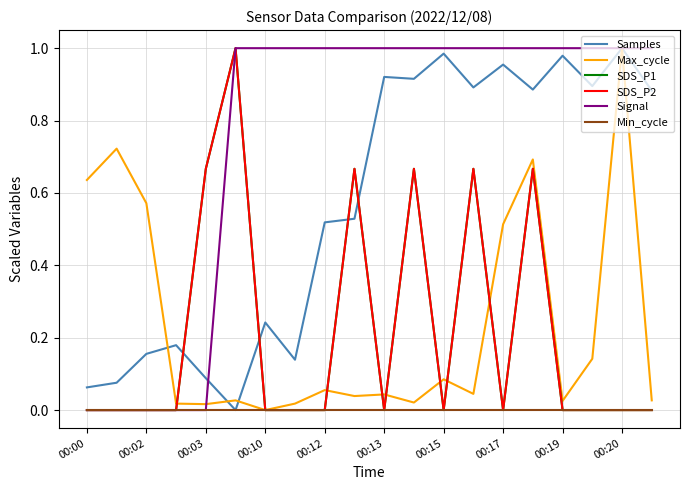

Does the chart have visible grid lines?

Yes